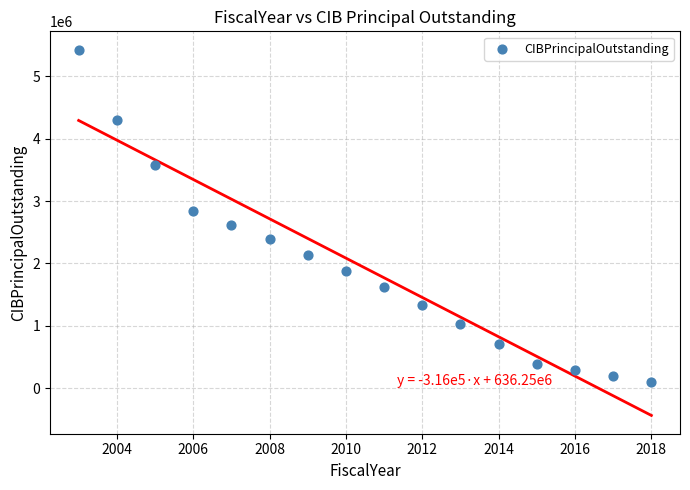

What is the range of X values (max minus min)?

15